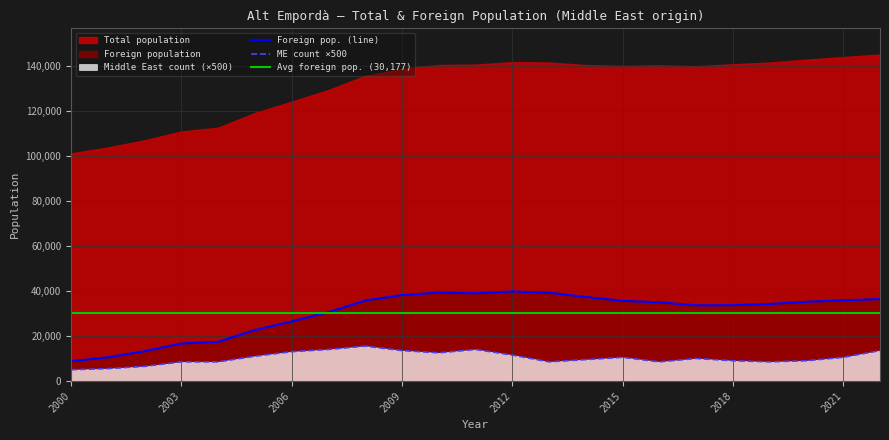

What is the average value of the Middle East count series?

10283